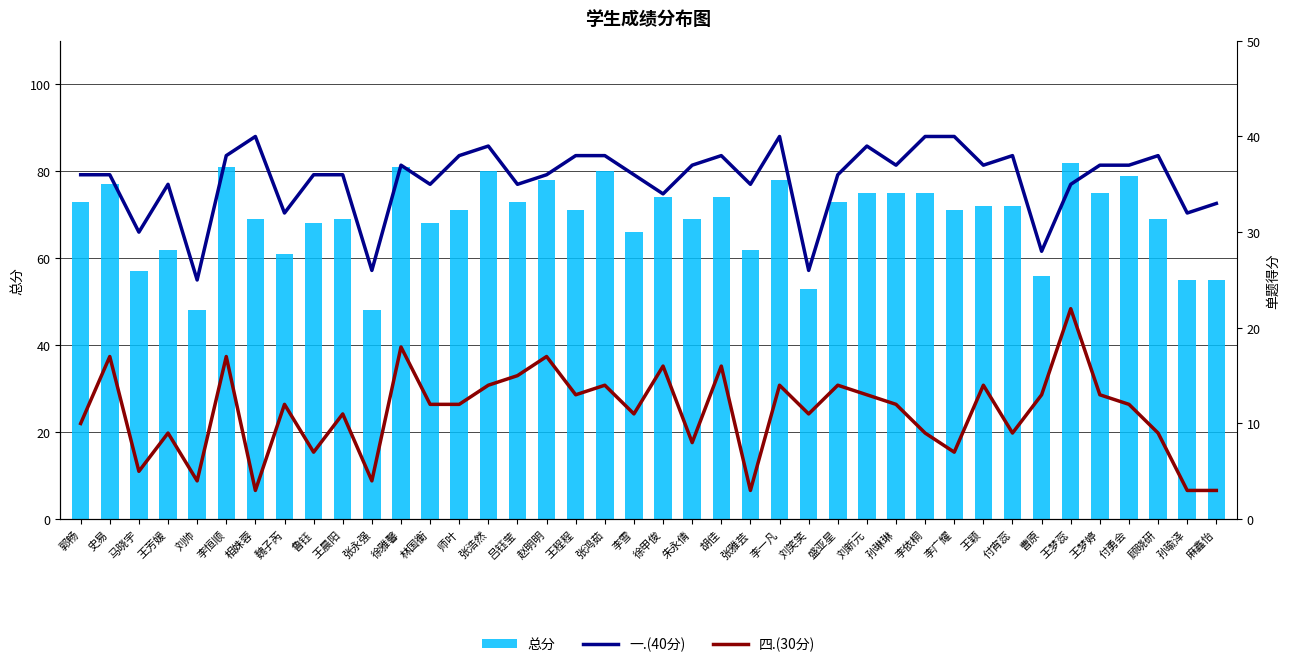

Reading right to left, what are all the values shown in this chart?

总分: 55	55	69	79	75	82	56	72	72	71	75	75	75	73	53	78	62	74	69	74	66	80	71	78	73	80	71	68	81	48	69	68	61	69	81	48	62	57	77	73
一.(40分): 33	32	38	37	37	35	28	38	37	40	40	37	39	36	26	40	35	38	37	34	36	38	38	36	35	39	38	35	37	26	36	36	32	40	38	25	35	30	36	36
四.(30分): 3	3	9	12	13	22	13	9	14	7	9	12	13	14	11	14	3	16	8	16	11	14	13	17	15	14	12	12	18	4	11	7	12	3	17	4	9	5	17	10